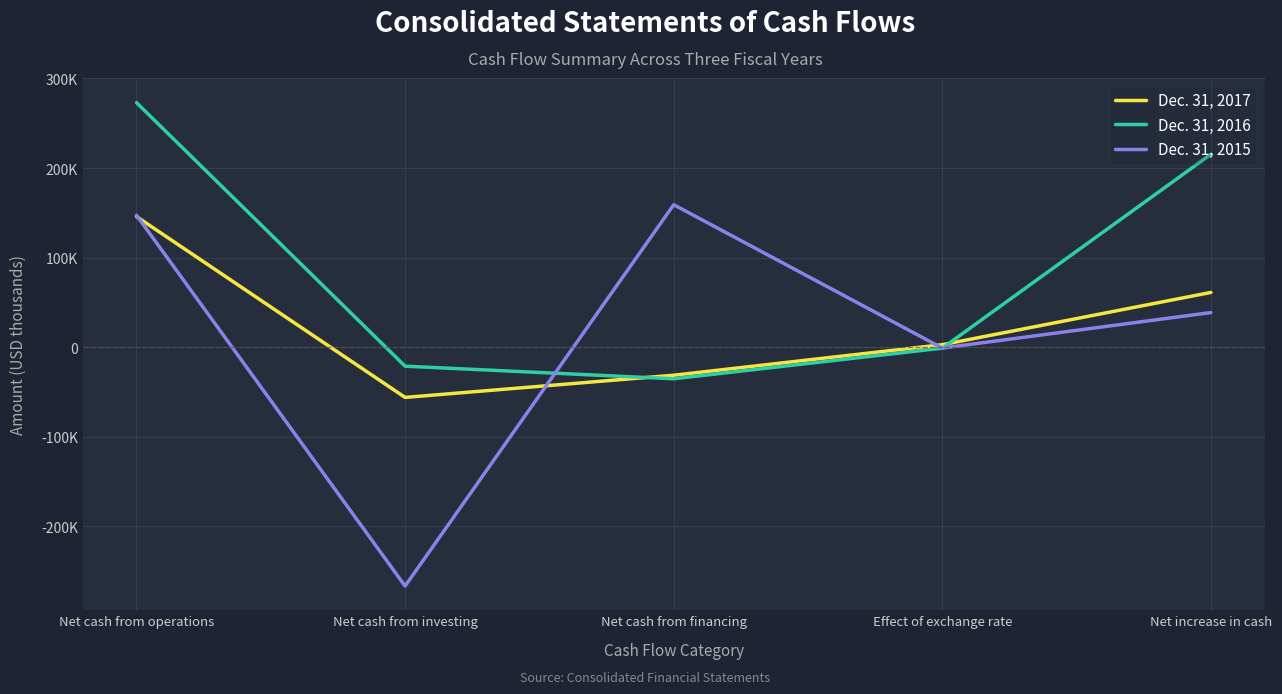

Reading left to right, transcribe all the data shown in this chart.

Dec. 31, 2017: Net cash from operations=145842	Net cash from investing=-56121	Net cash from financing=-31352	Effect of exchange rate=2744	Net increase in cash=61113
Dec. 31, 2016: Net cash from operations=273088	Net cash from investing=-21245	Net cash from financing=-35310	Effect of exchange rate=-1095	Net increase in cash=215438
Dec. 31, 2015: Net cash from operations=147375	Net cash from investing=-266801	Net cash from financing=159066	Effect of exchange rate=-1021	Net increase in cash=38619